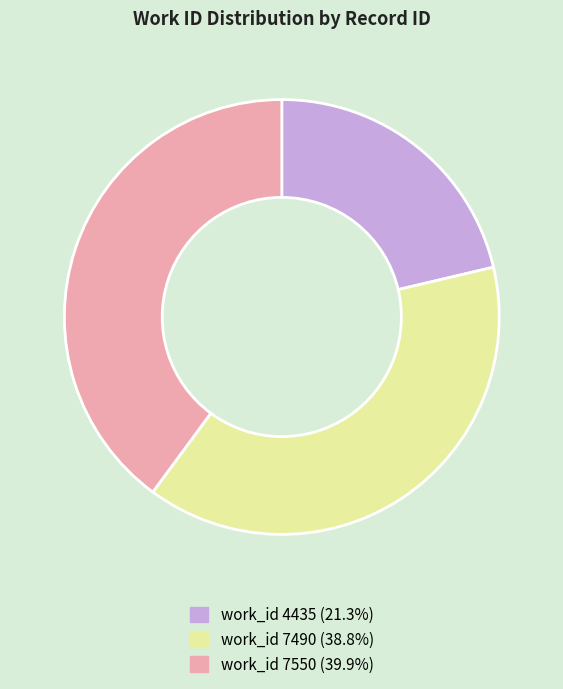

Is there any slice that represents more than half of the pie?

No